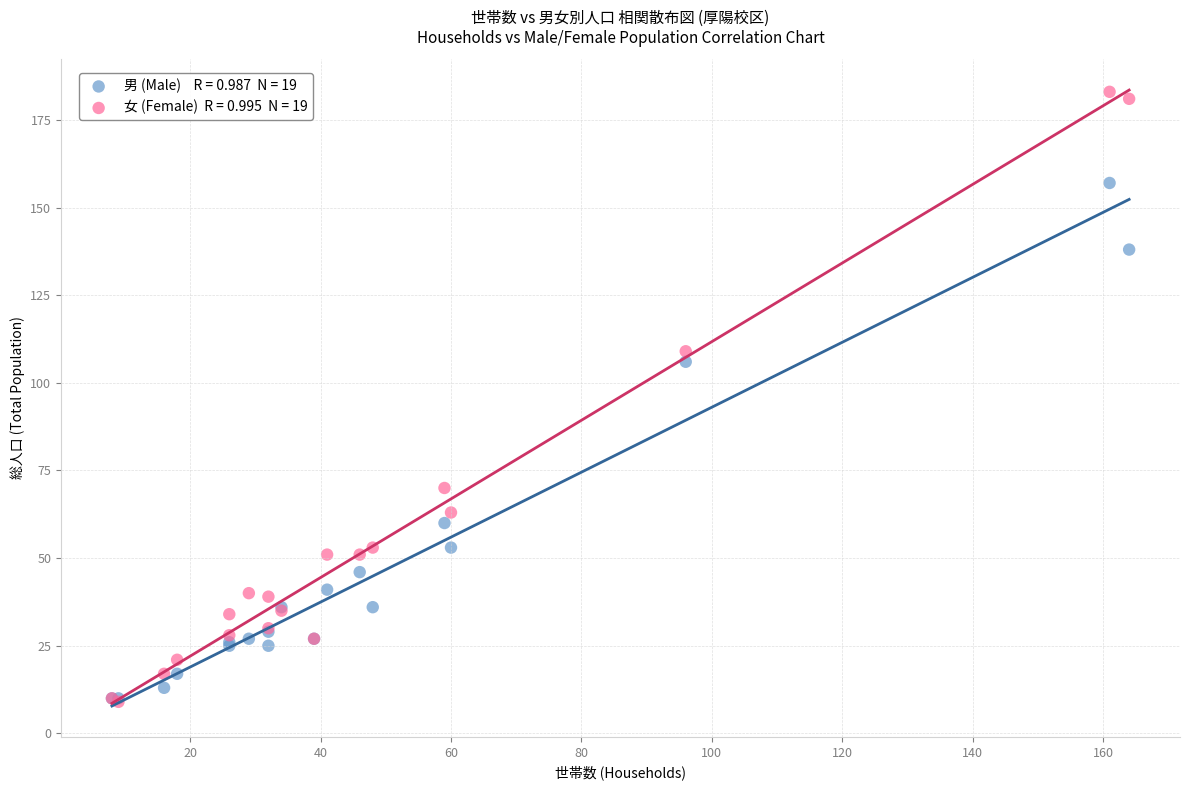

Across all series, what Y value is closest to 96?

106